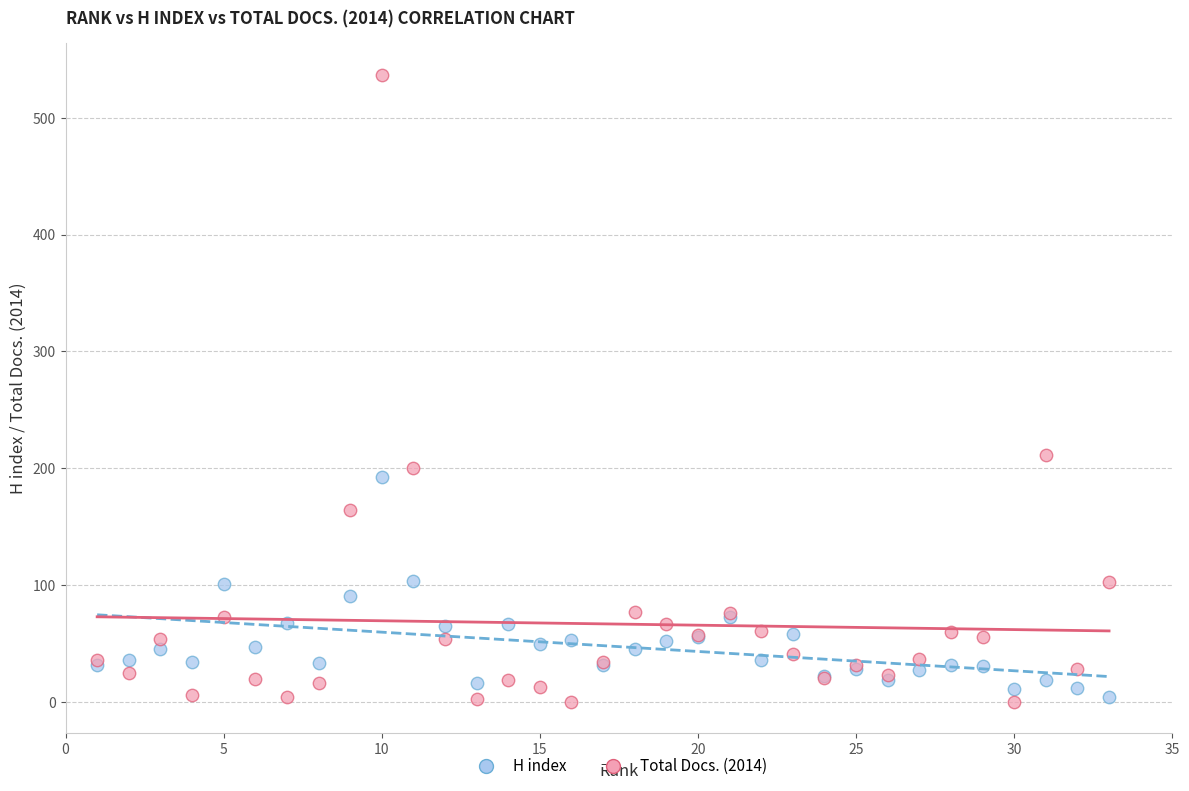

Across all series, what Y value is closest to 268?

211